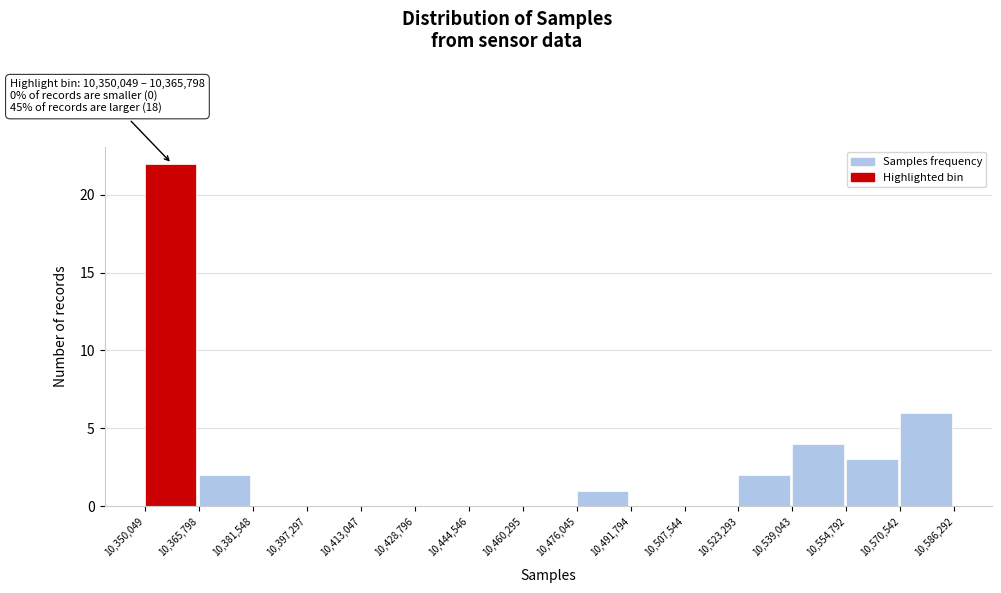

Which range on the x-axis has the tallest bar?

10,350,049 to 10,365,798